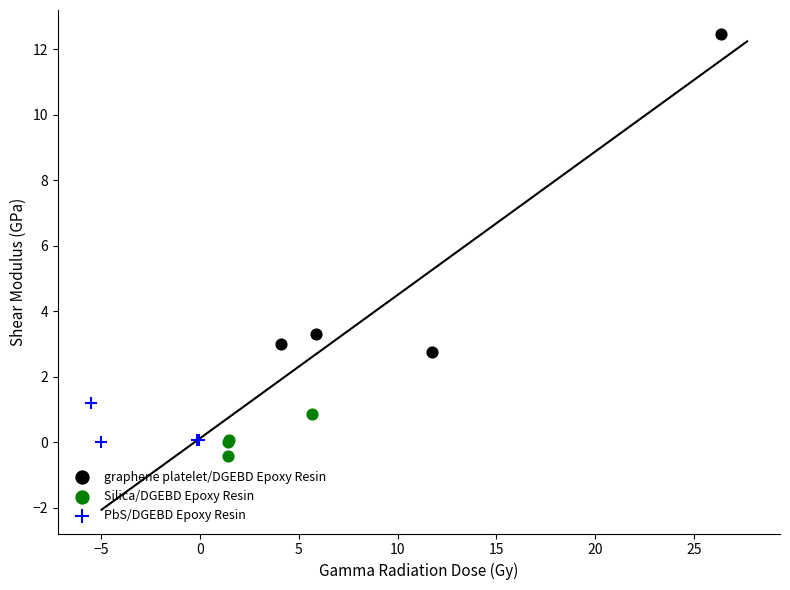

What are all the series names shown in the legend?

graphene platelet/DGEBD Epoxy Resin, Silica/DGEBD Epoxy Resin, PbS/DGEBD Epoxy Resin